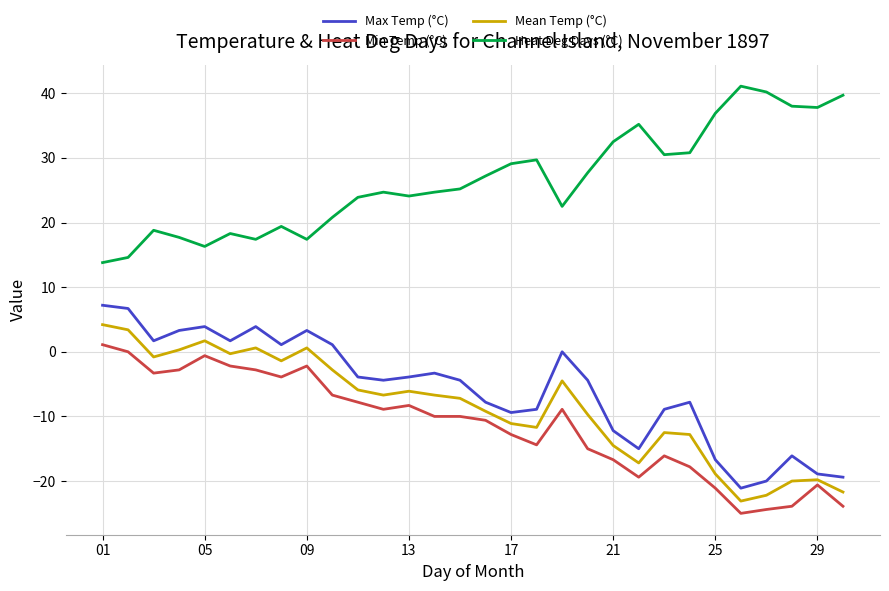

Rank the series by their maximum value, from lowest to highest.

Min Temp (°C), Mean Temp (°C), Max Temp (°C), Heat Deg Days (°C)